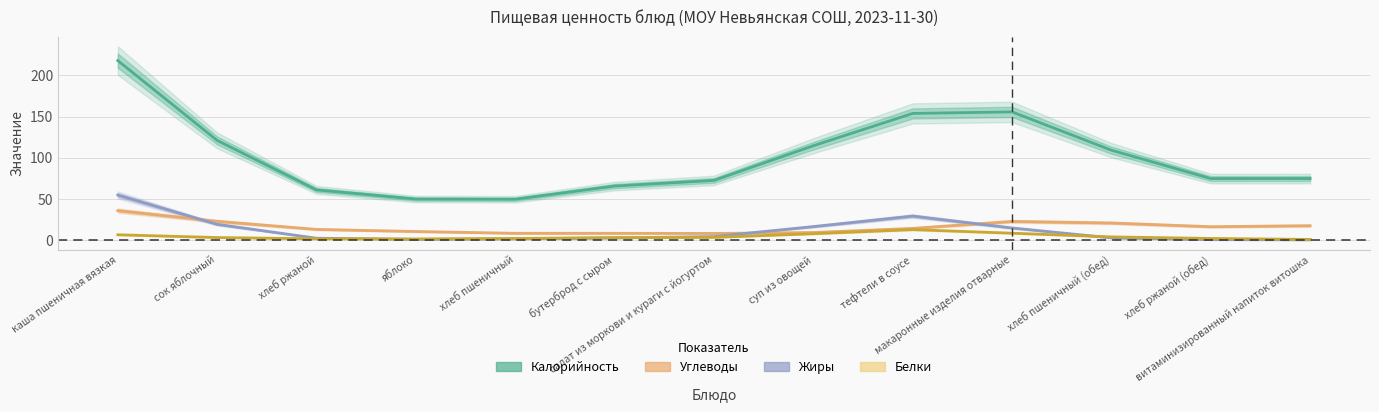

True or false: Белки has more than 2 interior local peaks.

False